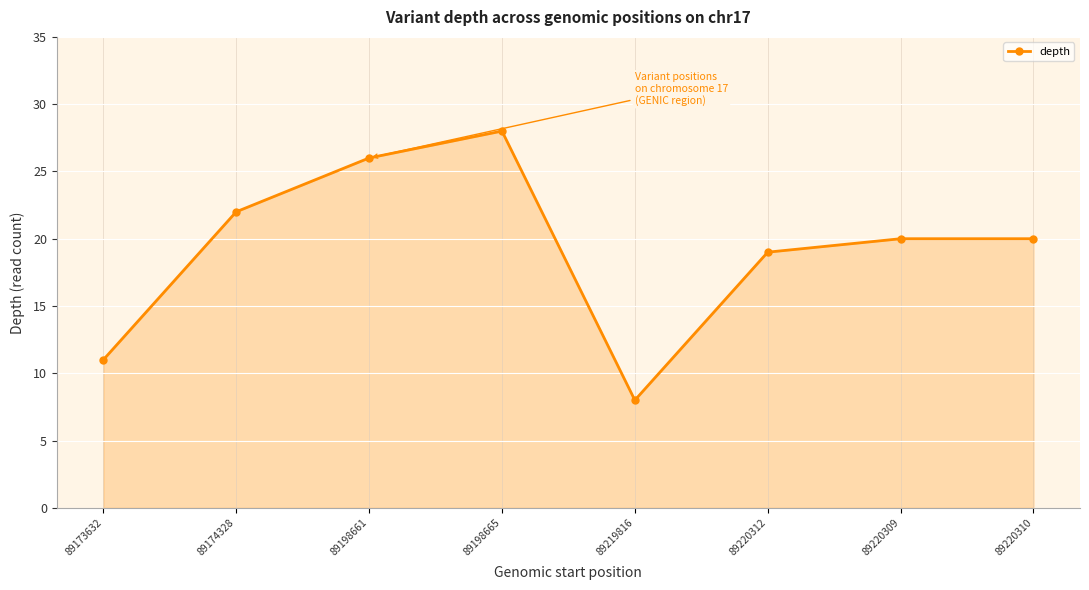

What is the difference between the values at 89219816 and 89173632?

3